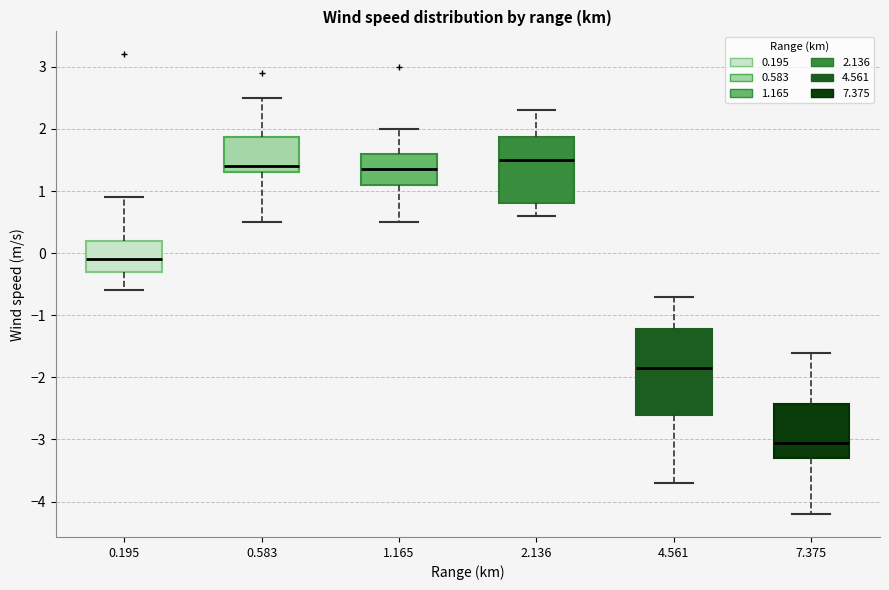

Which box's median line is the highest?

2.136